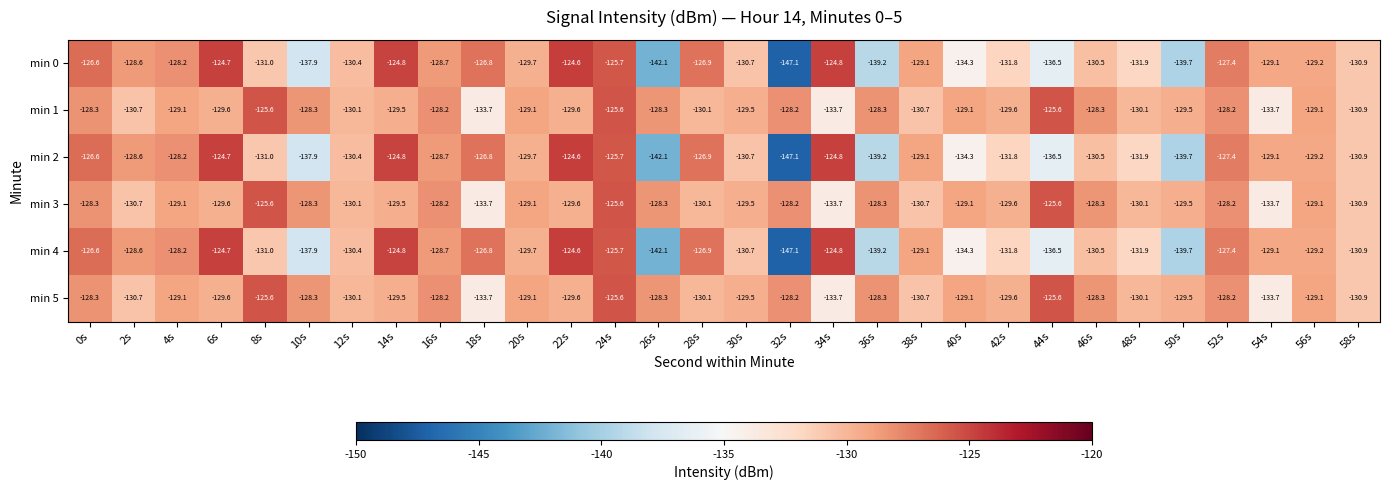

At which category does the chart reach its peak across all series?

22s